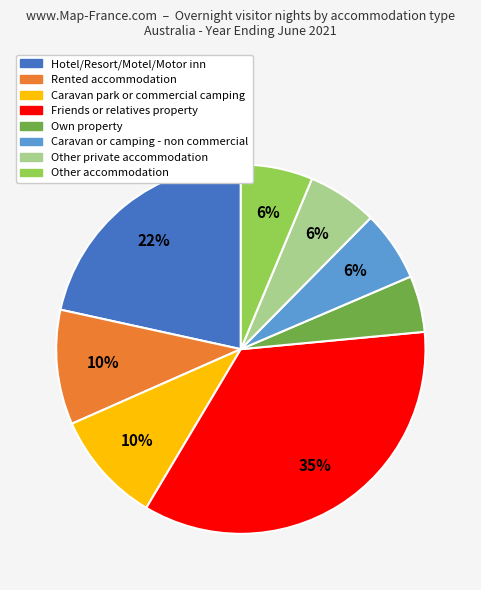

To the nearest percent, what is the average slice percentage?

12%